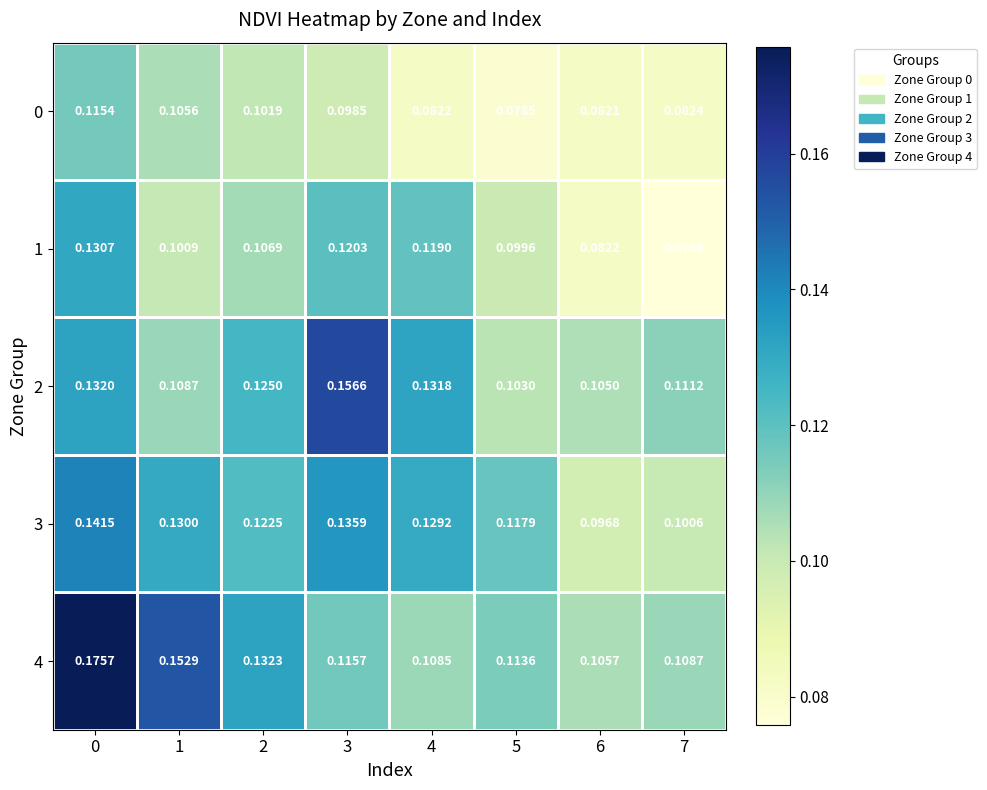

What is the total value across all series at 0?

0.7